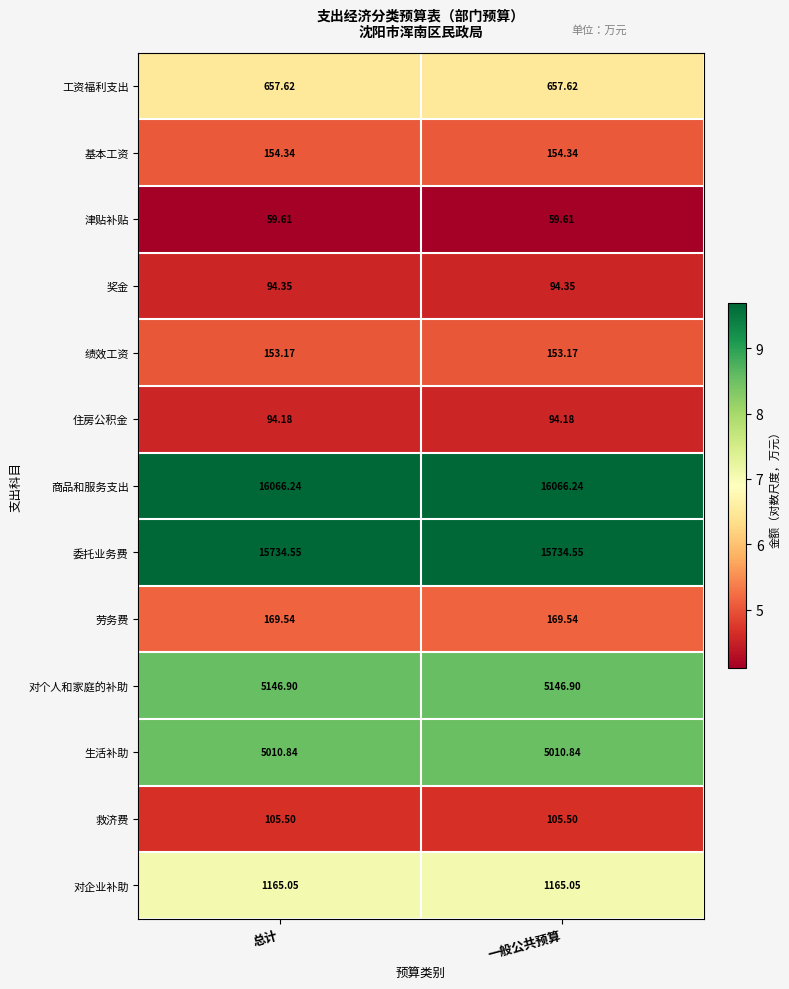

List the series in order of their peak value, highest first.

商品和服务支出, 委托业务费, 对个人和家庭的补助, 生活补助, 对企业补助, 工资福利支出, 劳务费, 基本工资, 绩效工资, 救济费, 奖金, 住房公积金, 津贴补贴